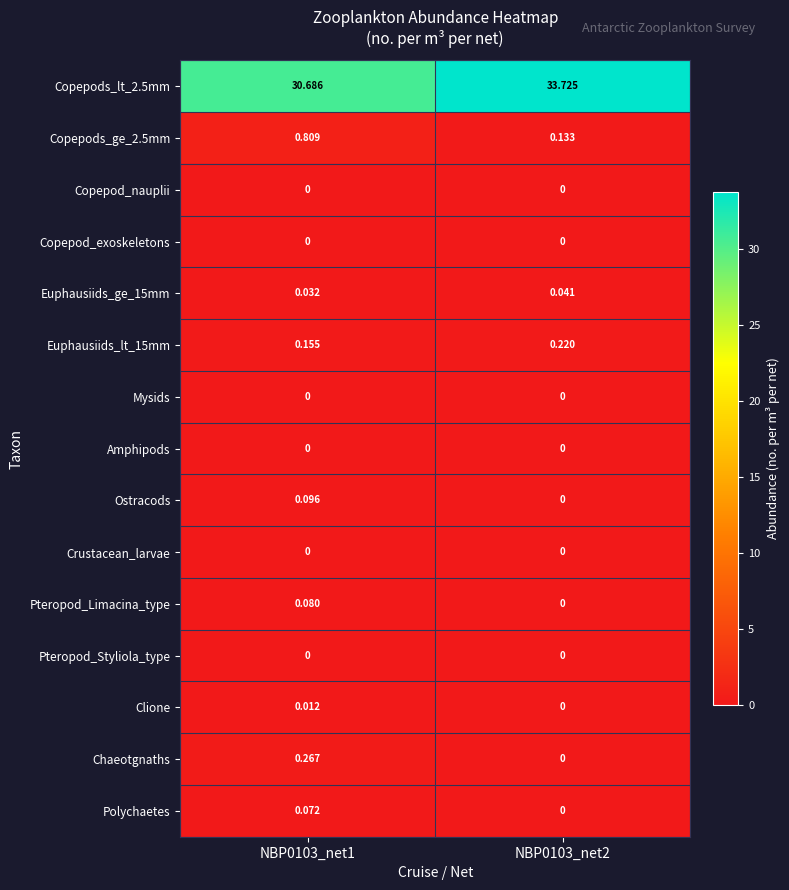

What is the spread (max minus min) of values at NBP0103_net2?

33.7